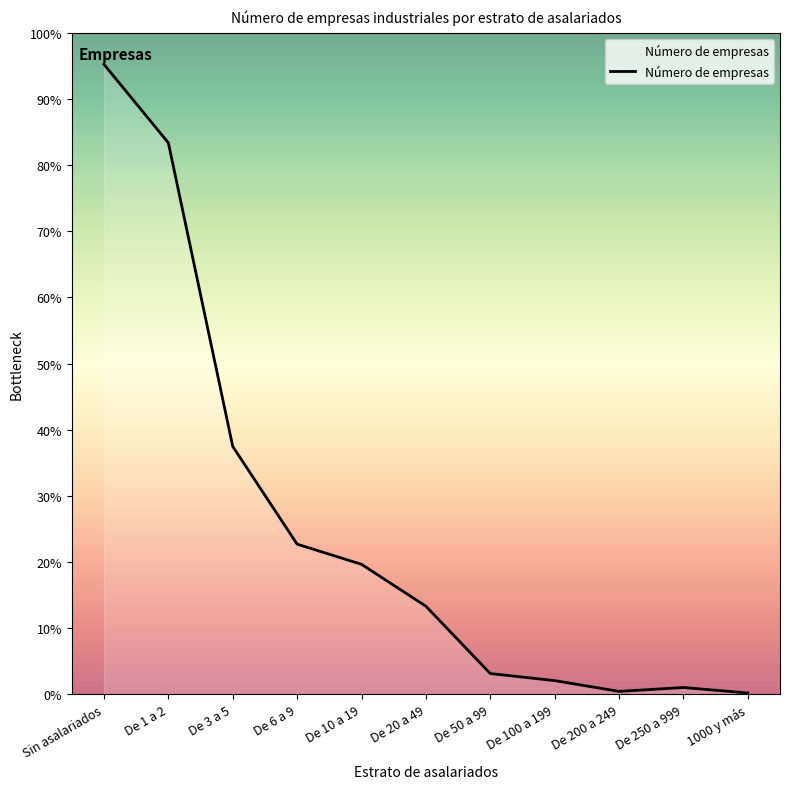

At which category does the data reach its first local valley?

De 200 a 249